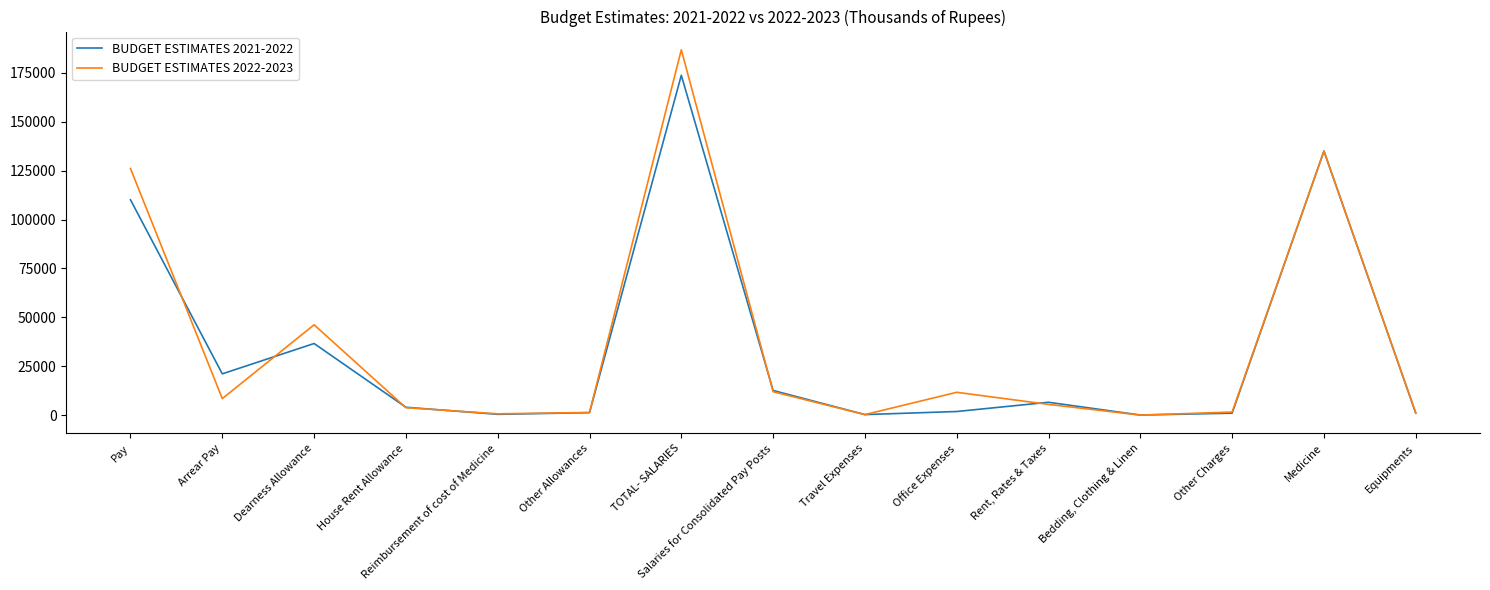

Where is the first local maximum for BUDGET ESTIMATES 2021-2022?

Dearness Allowance